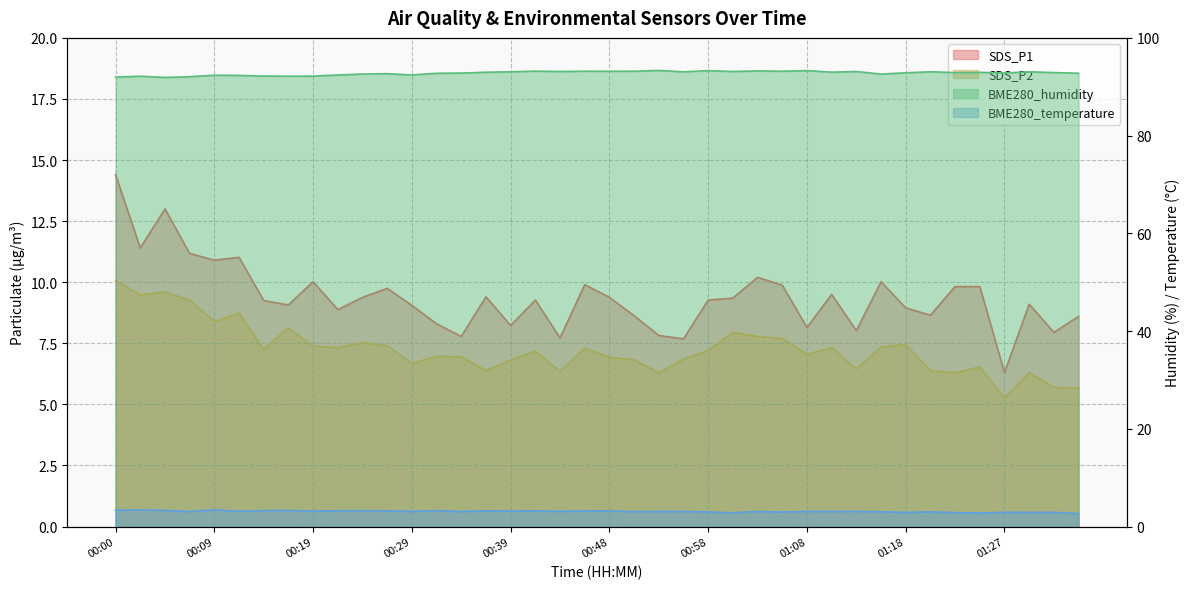

True or false: SDS_P2 and BME280_temperature intersect in this chart.

False